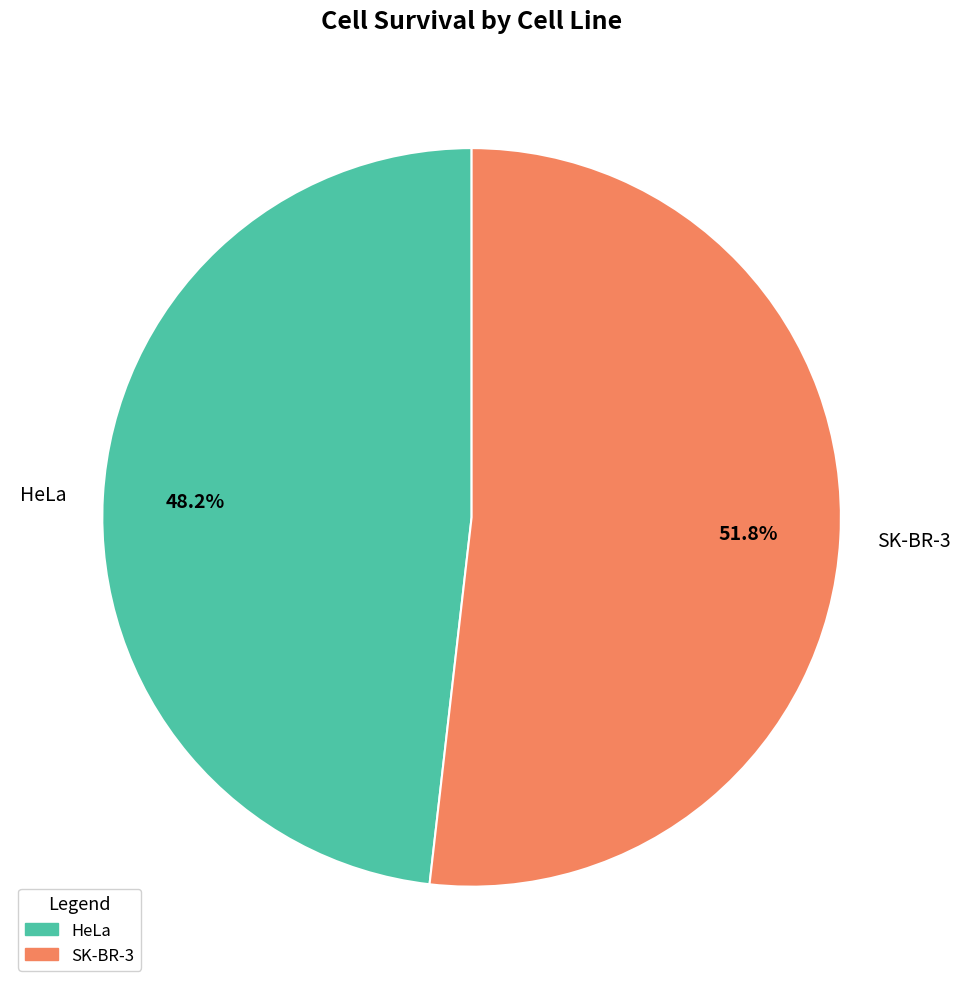

Combined, do SK-BR-3 and HeLa account for over 50%?

Yes